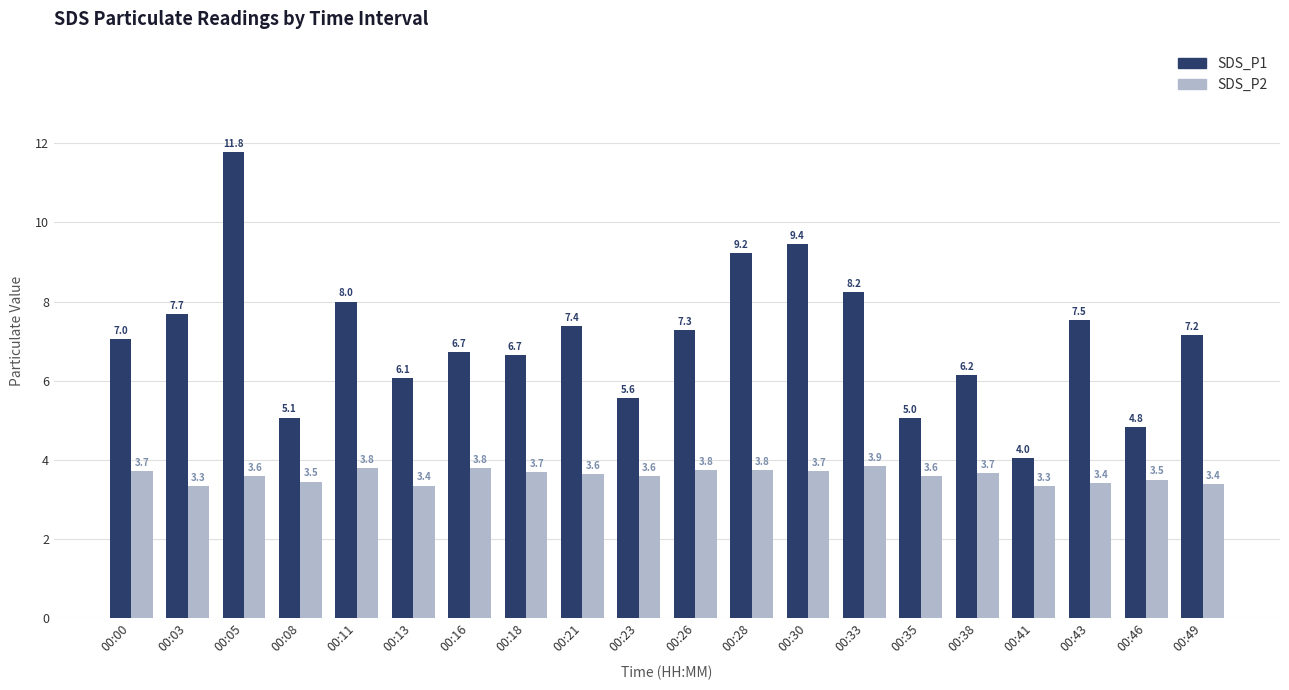

What is the average value of the SDS_P2 series?

3.6